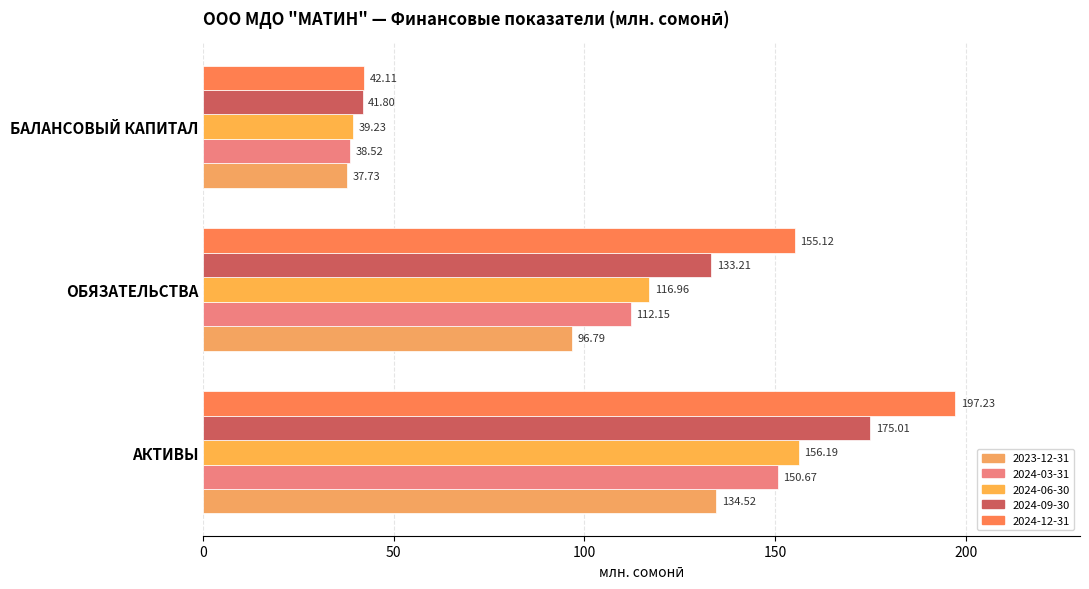

At which label does 2024-06-30 first exceed 116?

АКТИВЫ